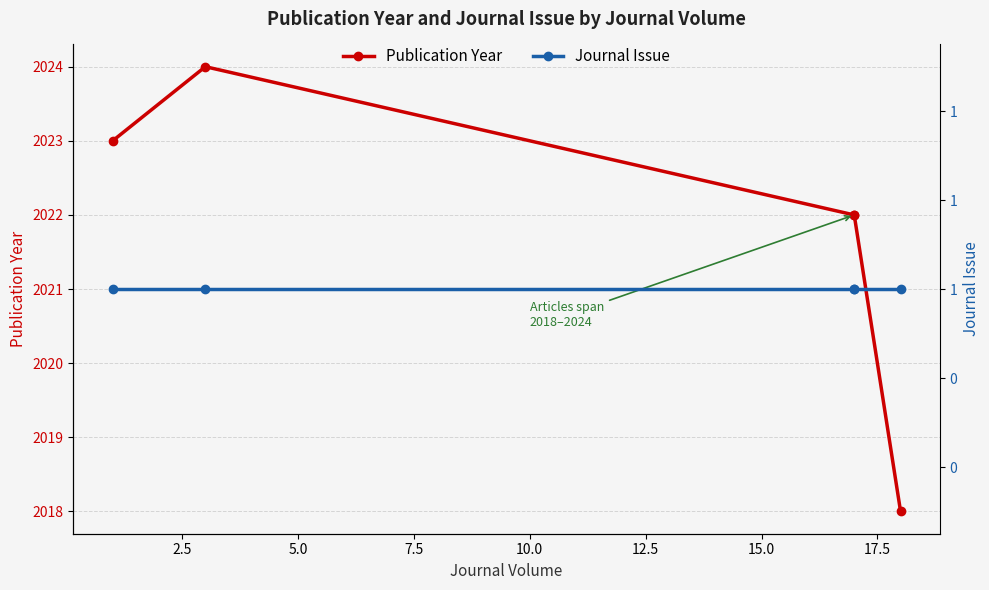

What is the sum of all Publication Year values?

10109